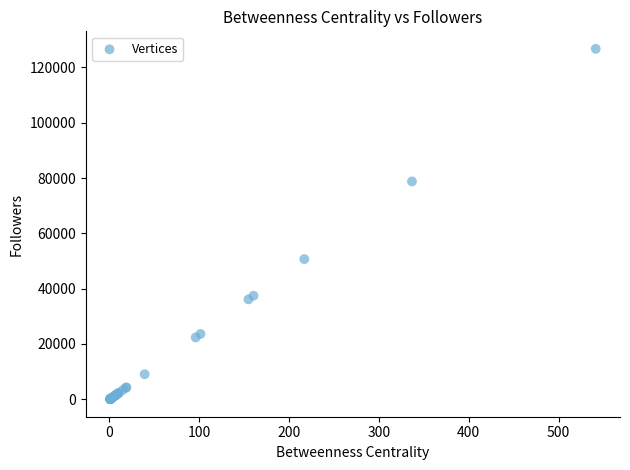

What Y value in the scatter plot is closest to 63374?

50694